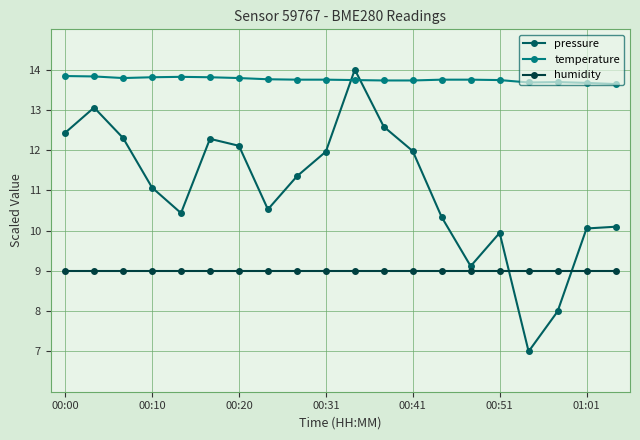

What are all the series names shown in the legend?

pressure, temperature, humidity